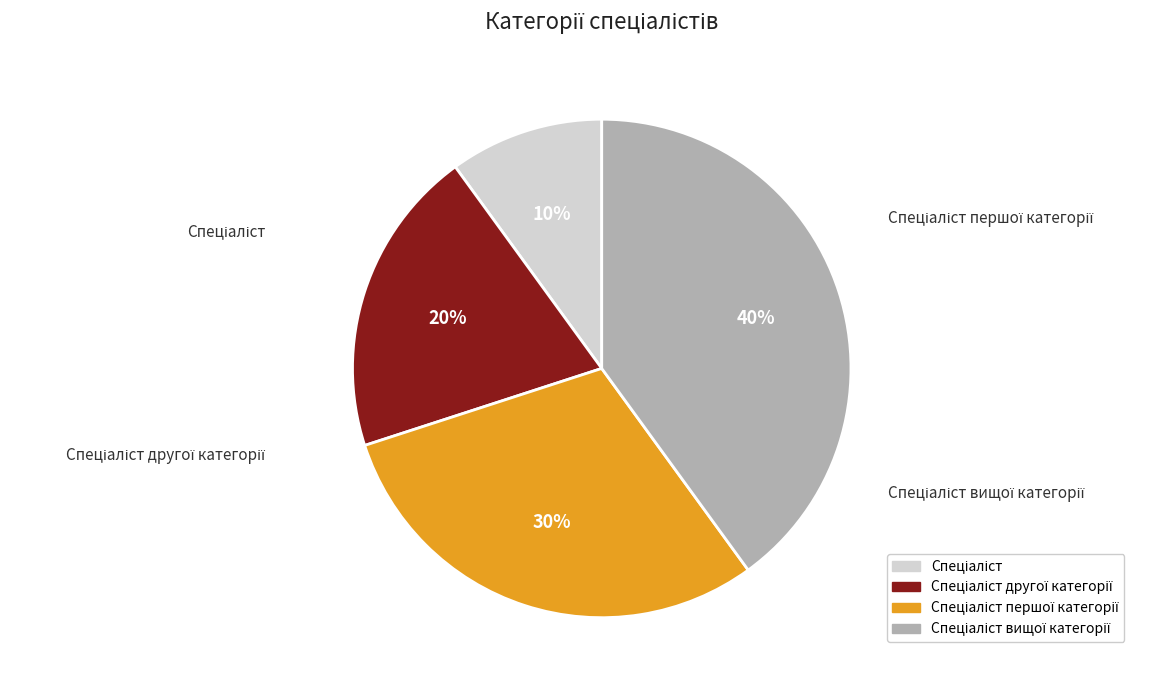

Which category has the biggest portion of the pie?

Спеціаліст вищої категорії